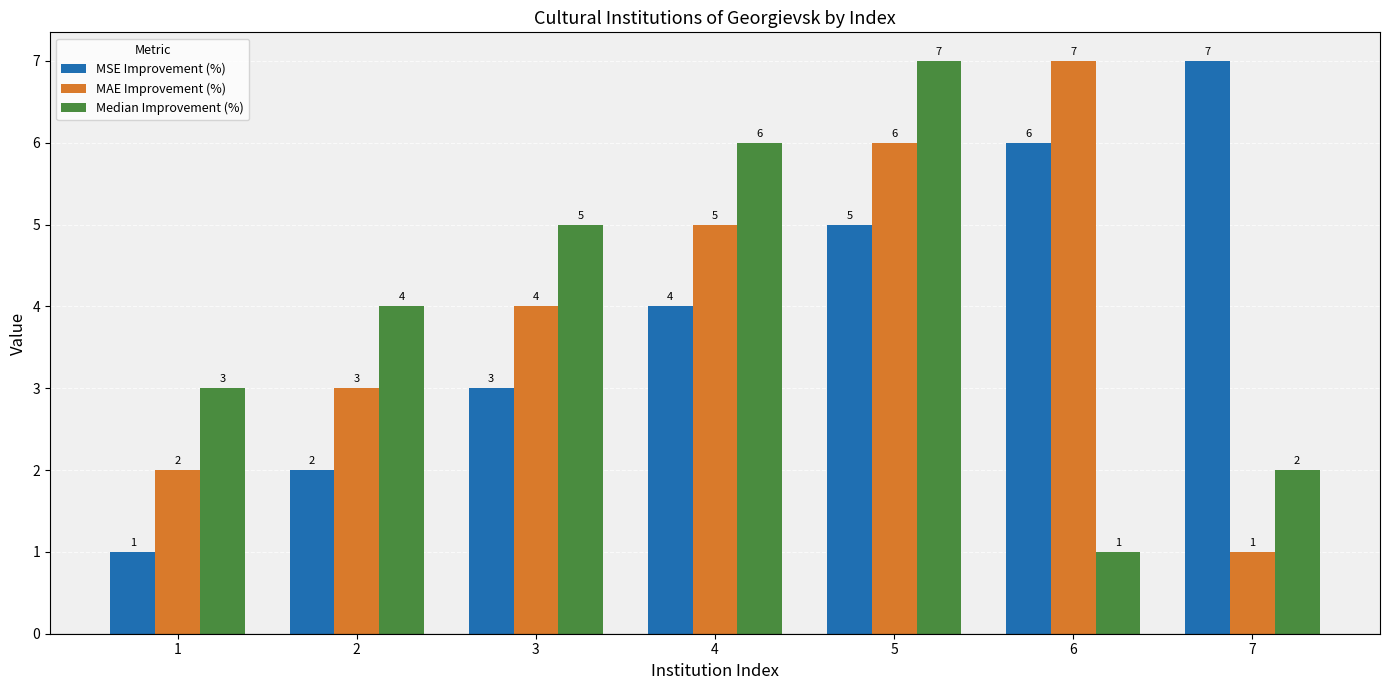

What is the difference between the highest and lowest values at 6?

6